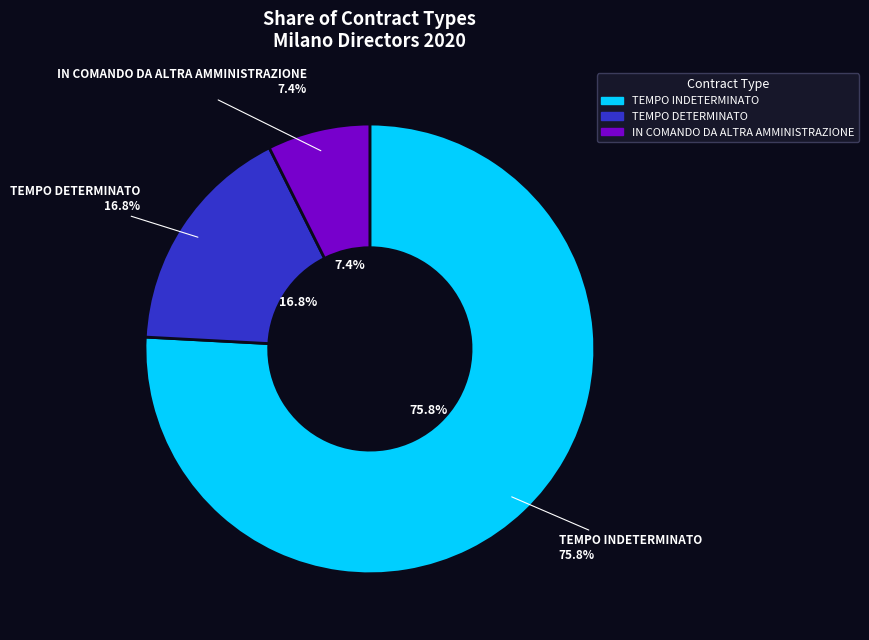

What percentage is the TEMPO DETERMINATO slice, to the nearest percent?

17%